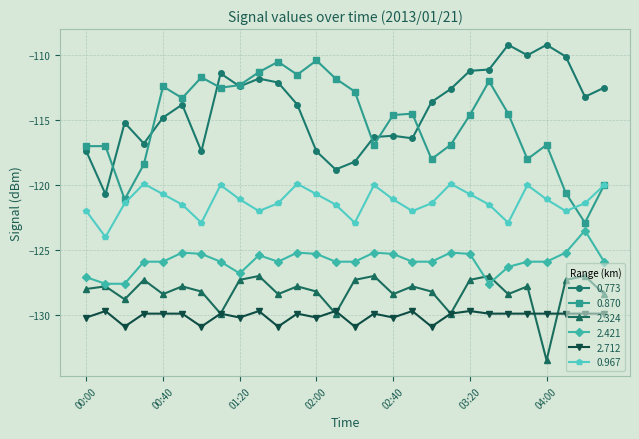

True or false: 0.870 and 2.712 intersect in this chart.

False